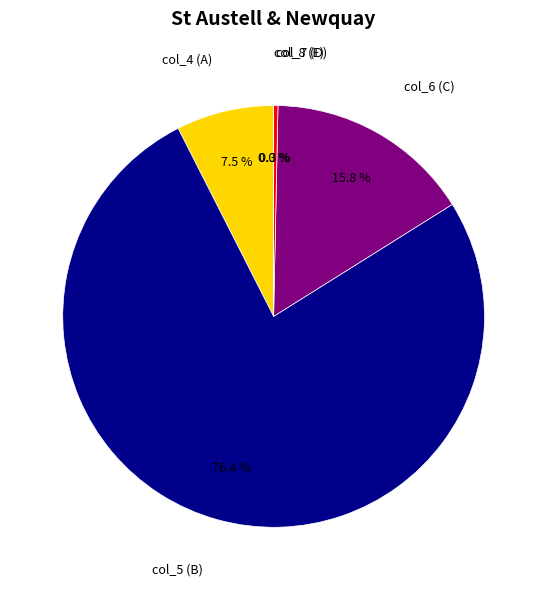

Is there a majority slice in this chart?

Yes